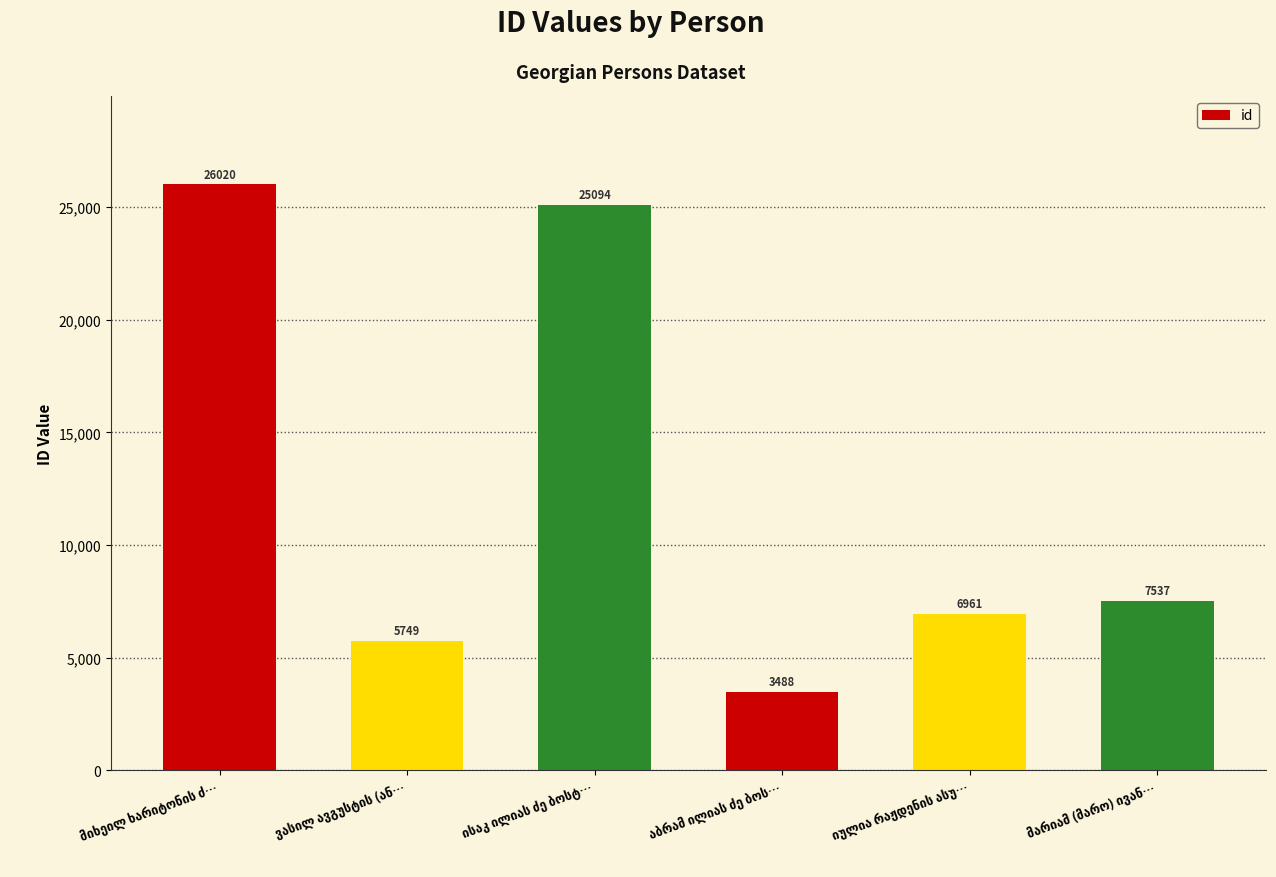

How many distinct data groups are displayed?

1